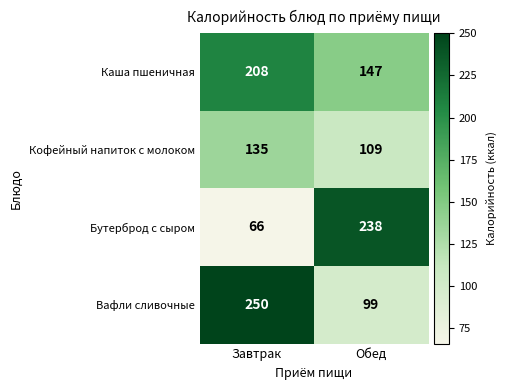

Which series has the largest total across all categories?

Каша пшеничная